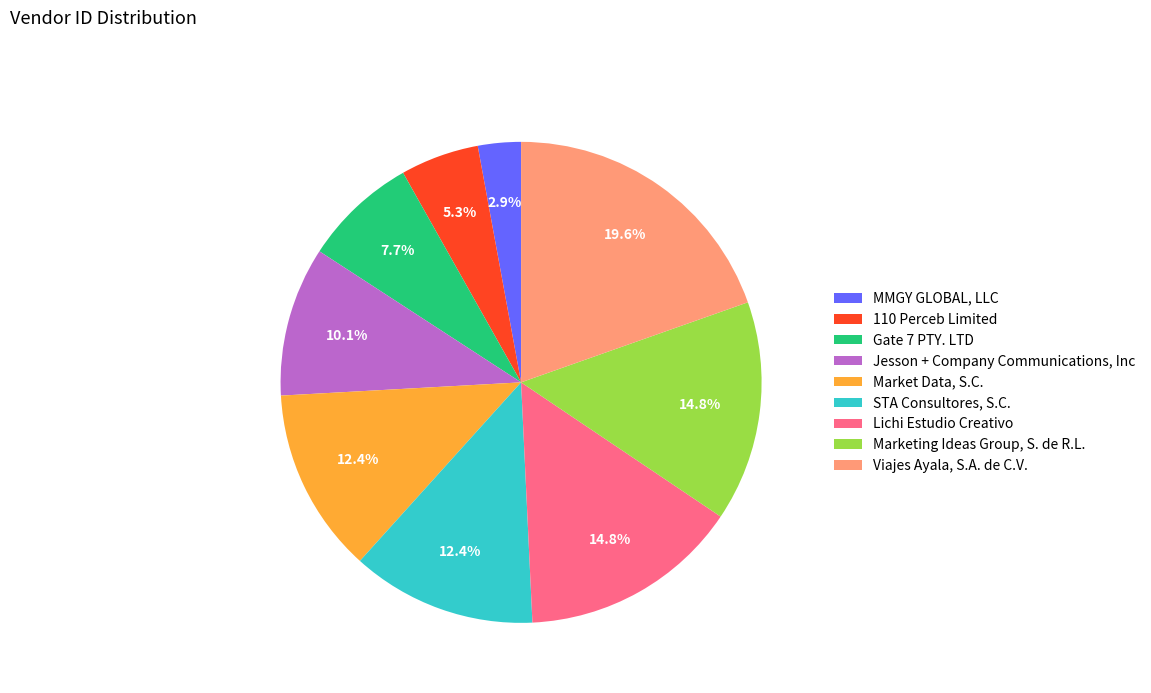

Does any single category account for the majority?

No